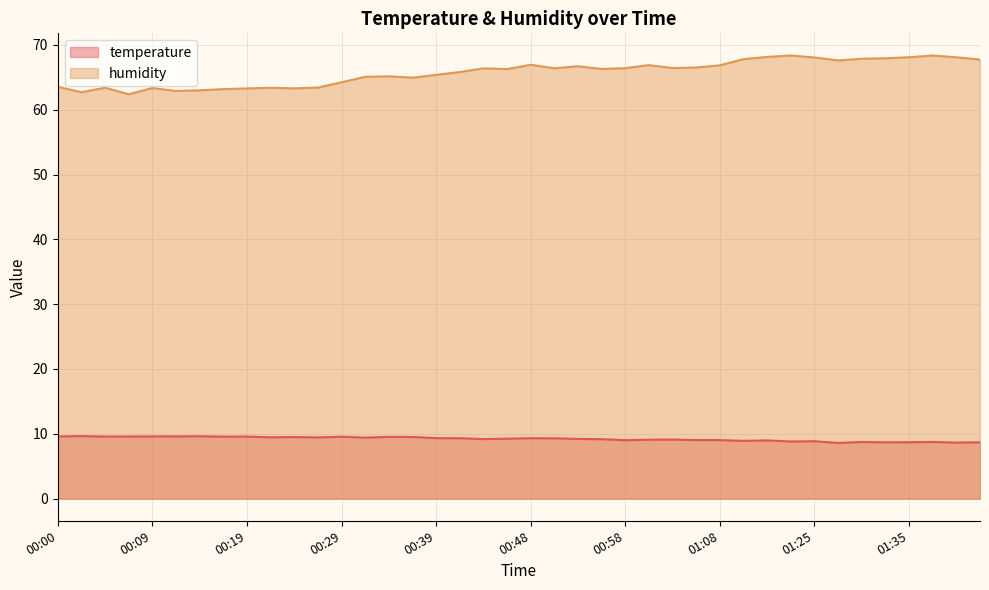

True or false: humidity and temperature intersect in this chart.

False